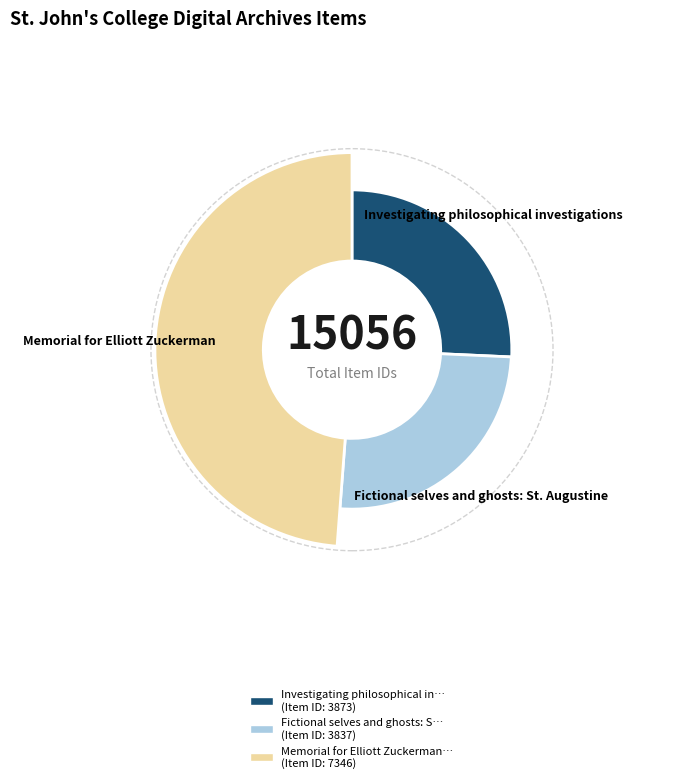

How many slices are in this pie chart?

3